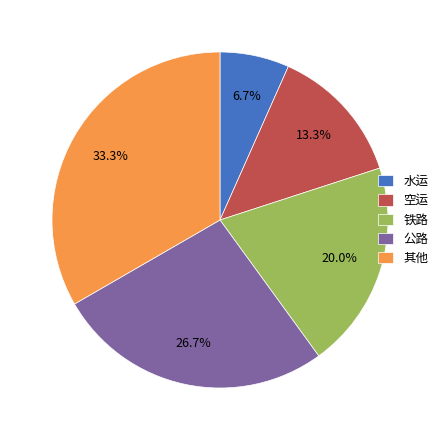

Is the sum of 公路 and 其他 greater than half?

Yes